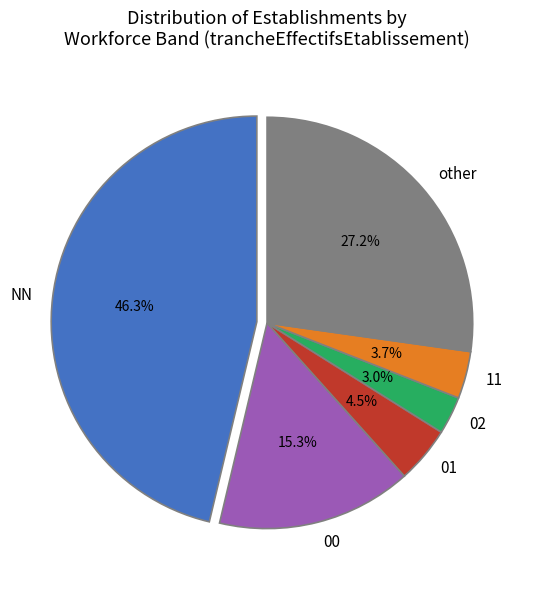

To the nearest percent, what percentage of the pie is 11?

4%